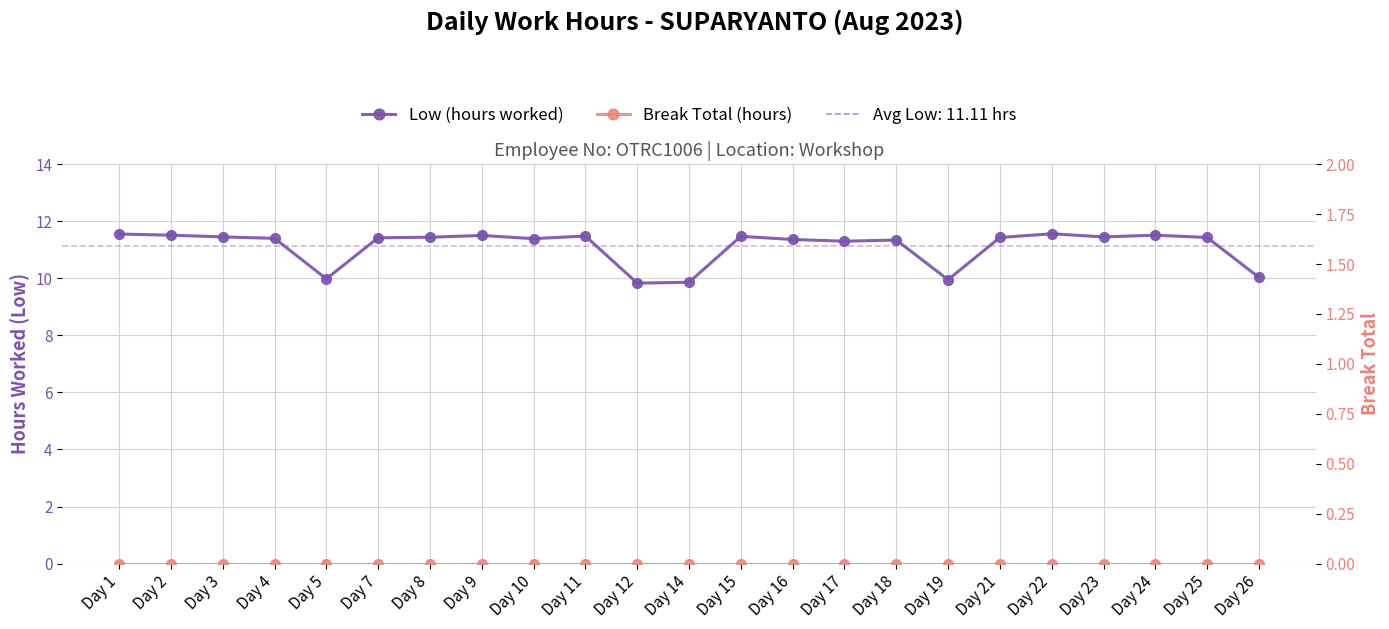

What is the spread (max minus min) of values at Day 14?

9.9